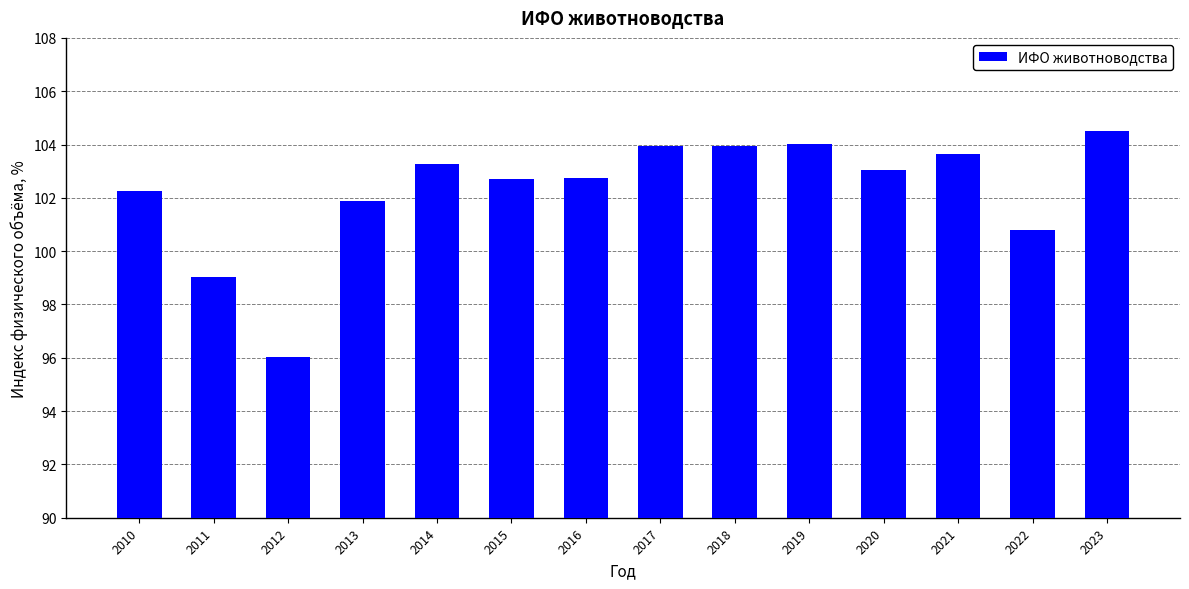

Approximately how many times larger is the value at 2014 compared to 2011?

1.0